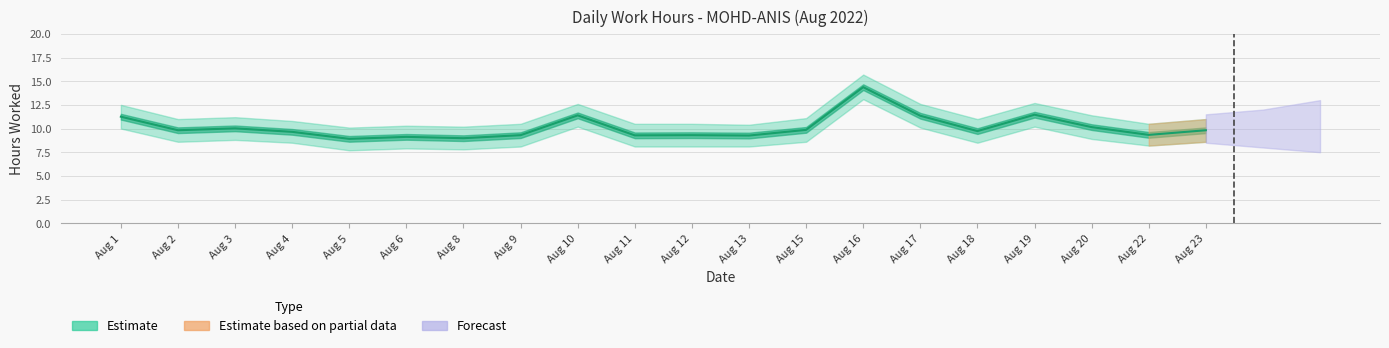

What is the total value across all series at 16?

43.2